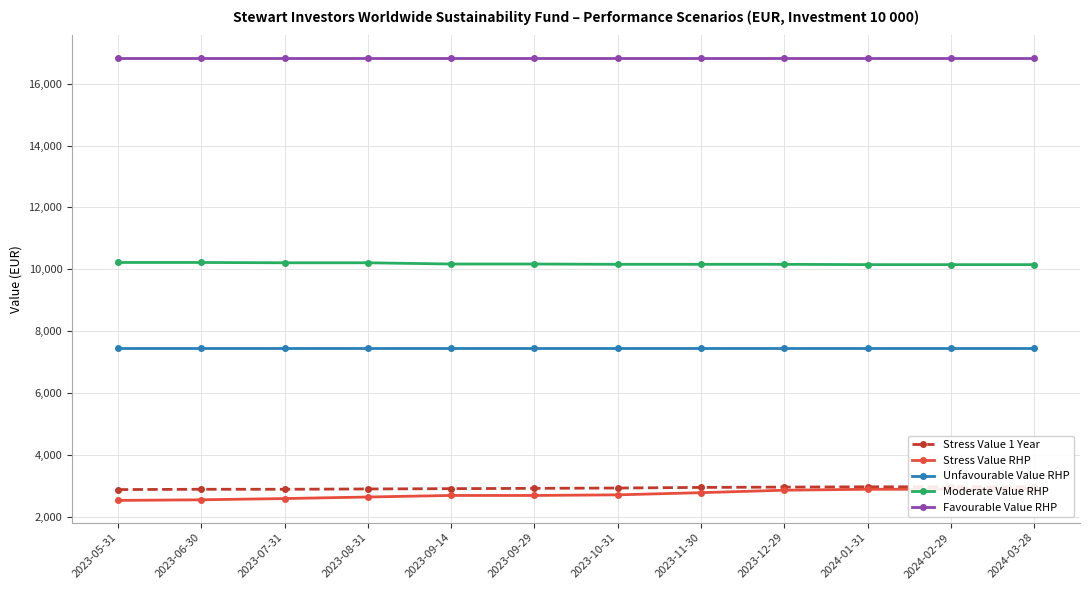

At how many categories does at least one series exceed 3230?

12